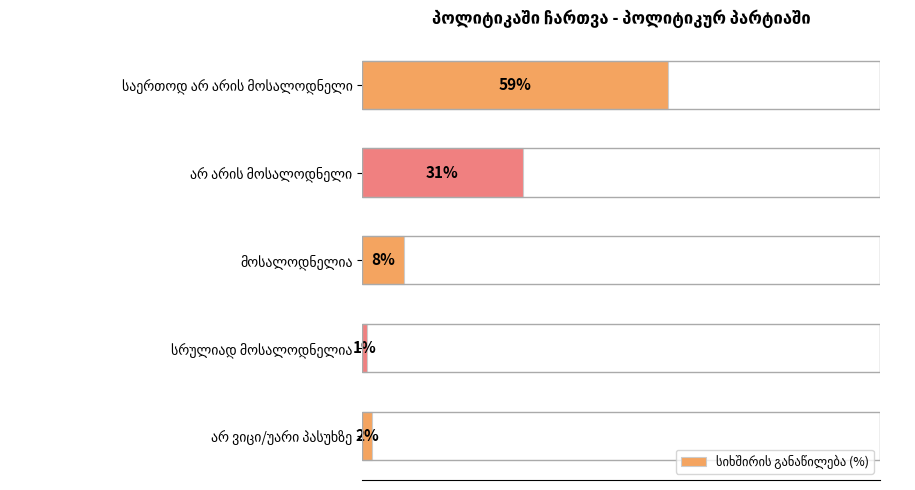

Does the chart contain any negative values?

No